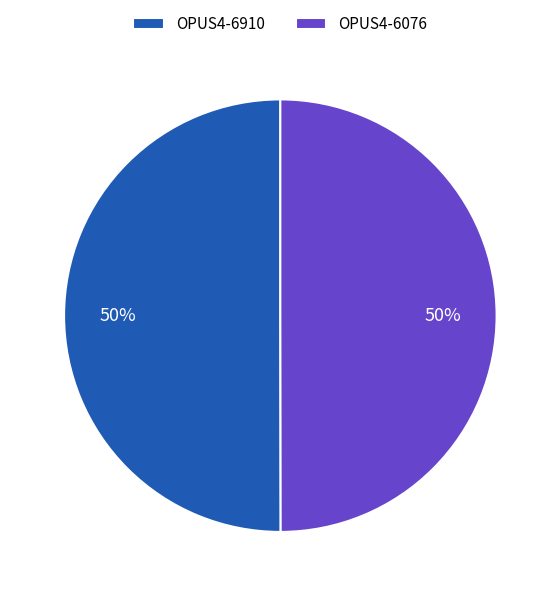

Combined, do OPUS4-6910 and OPUS4-6076 account for over 50%?

Yes